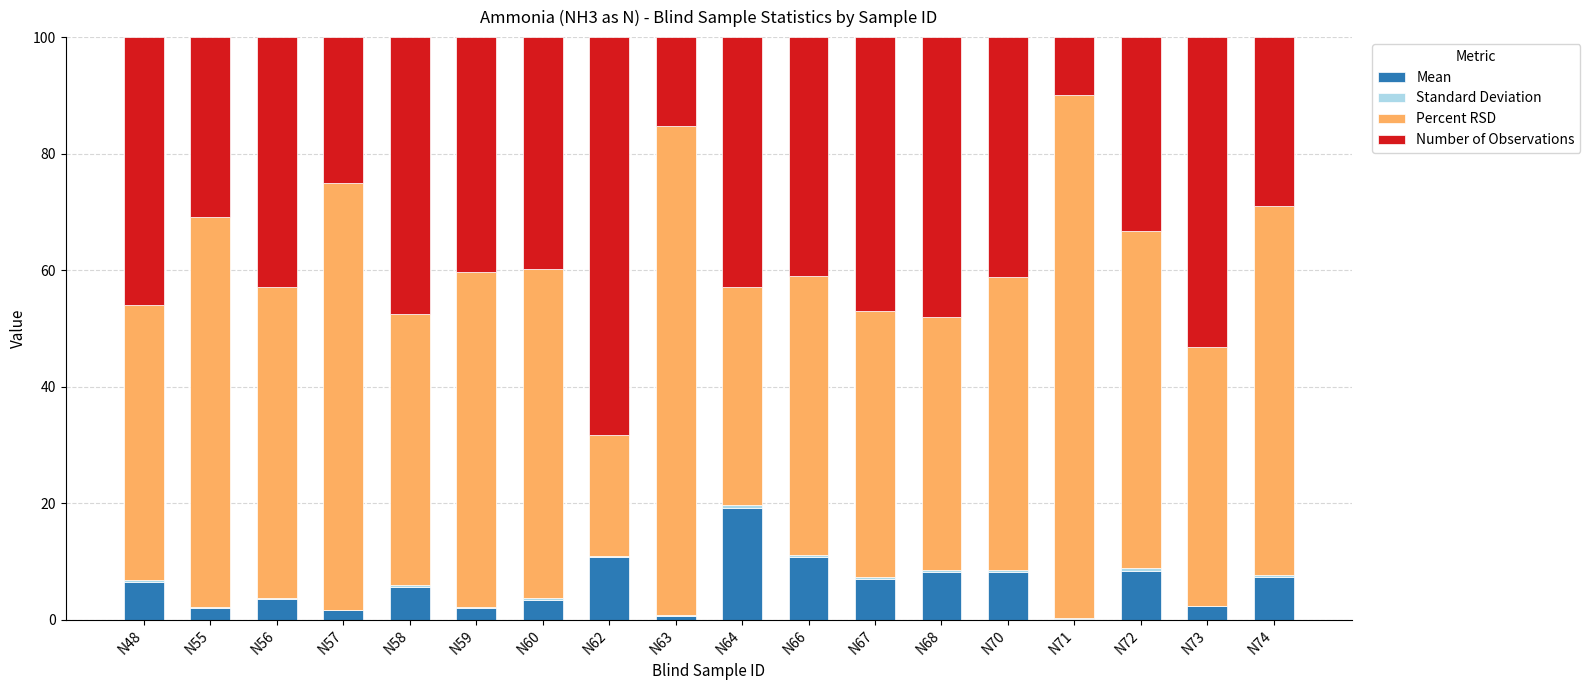

Are the bars horizontal?

No